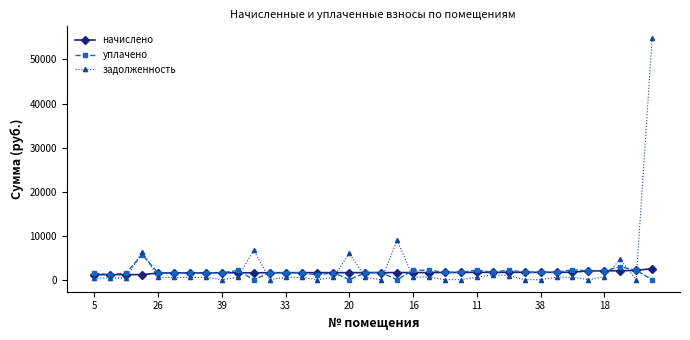

True or false: уплачено has more than 0 points higher than both neighbors.

True